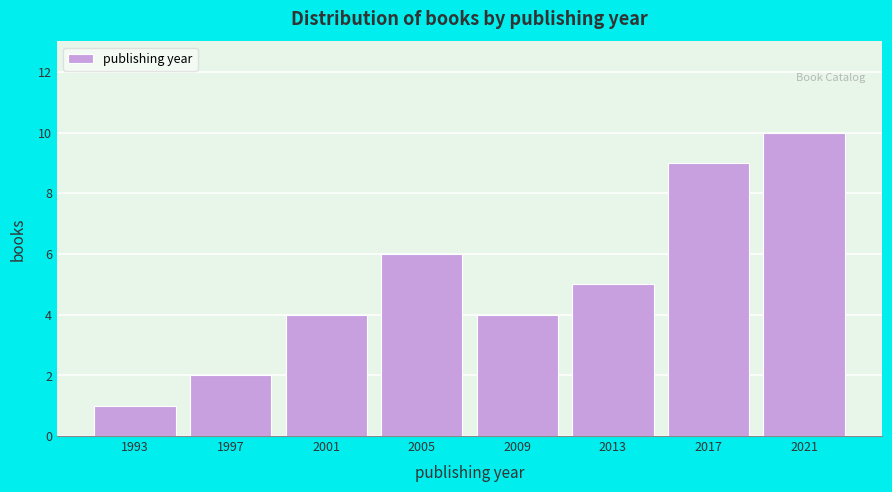

Reading left to right, list all the values displayed in this chart.

1	2	4	6	4	5	9	10